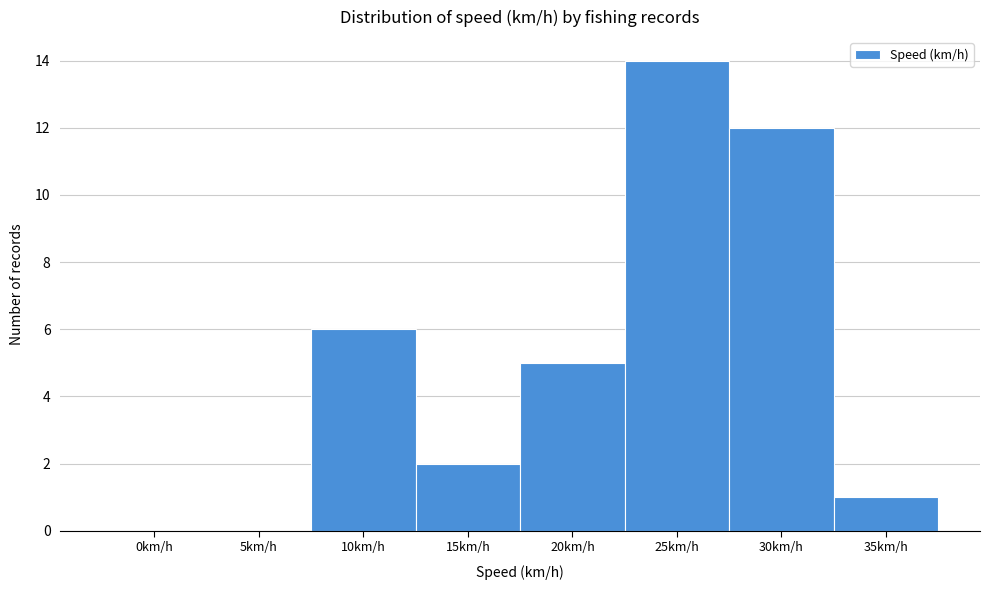

Reading left to right, list all the values displayed in this chart.

0km/h=0	5km/h=0	10km/h=6	15km/h=2	20km/h=5	25km/h=14	30km/h=12	35km/h=1